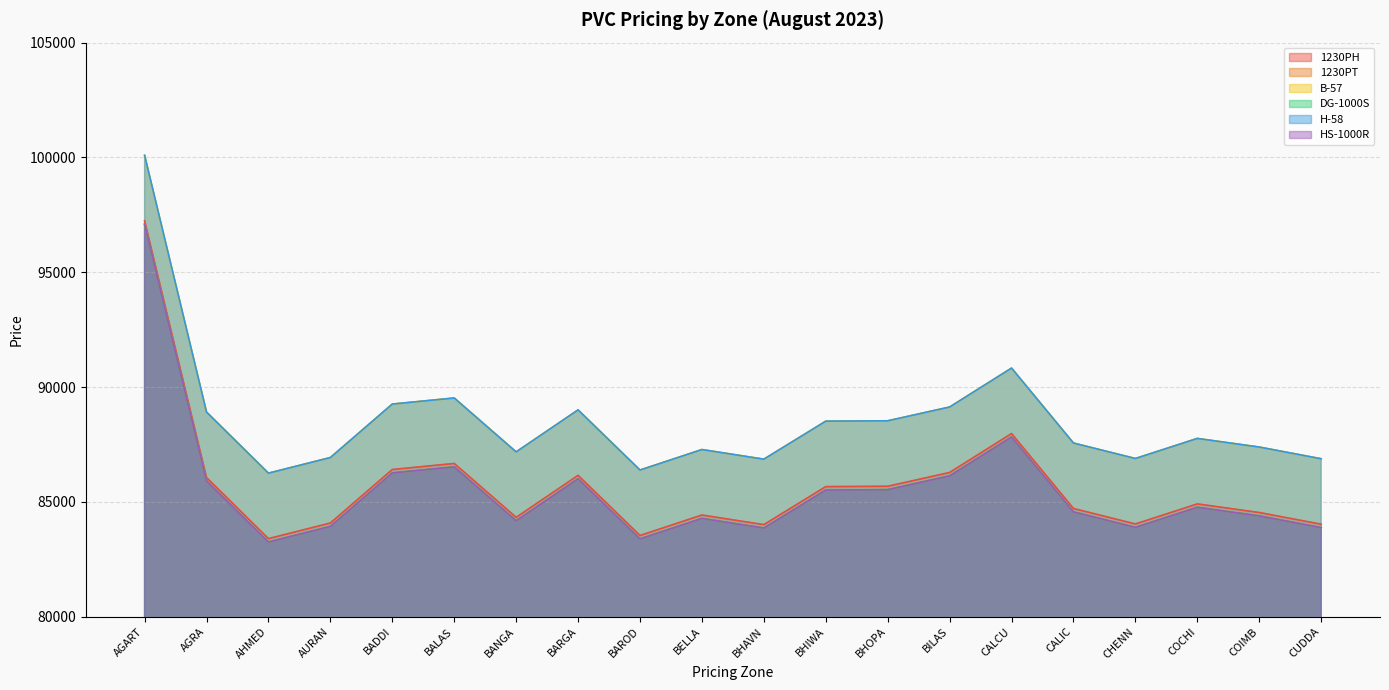

Rank the series by their maximum value, from lowest to highest.

1230PT, DG-1000S, HS-1000R, 1230PH, B-57, H-58